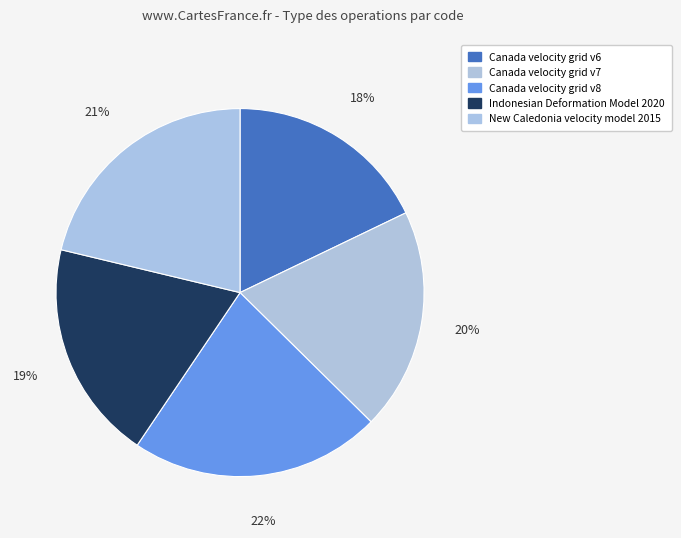

What is the total percentage of Canada velocity grid v7 and New Caledonia velocity model 2015?

40.8%